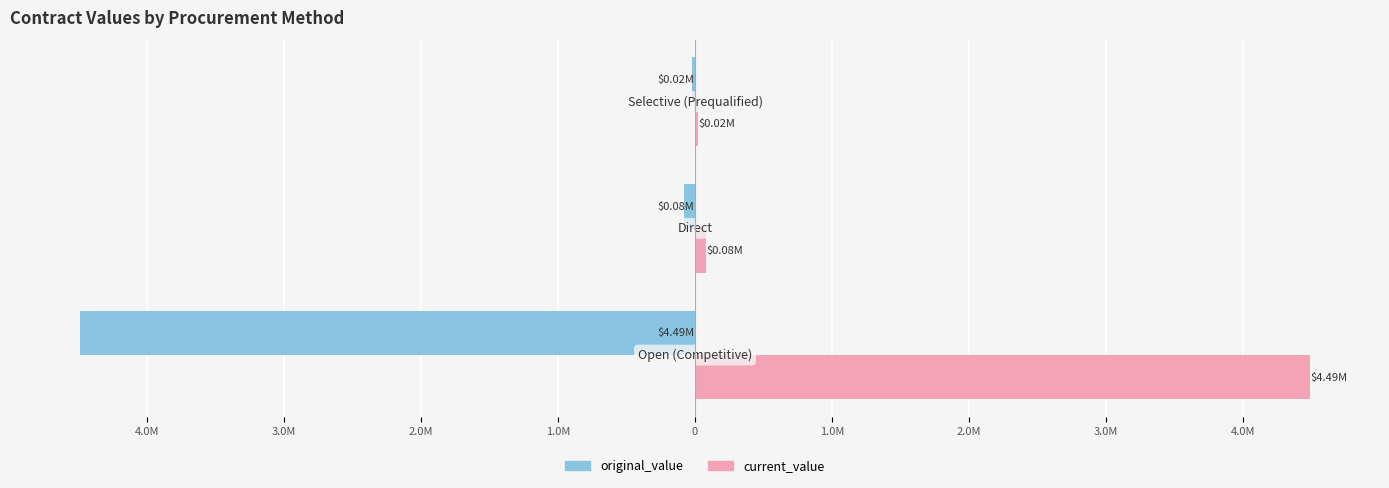

Reading right to left, list all the values displayed in this chart.

original_value: 2.0M=-19169.1	3.0M=-77268.8	4.0M=-4486759.8
current_value: 2.0M=19169.1	3.0M=77268.8	4.0M=4486759.8